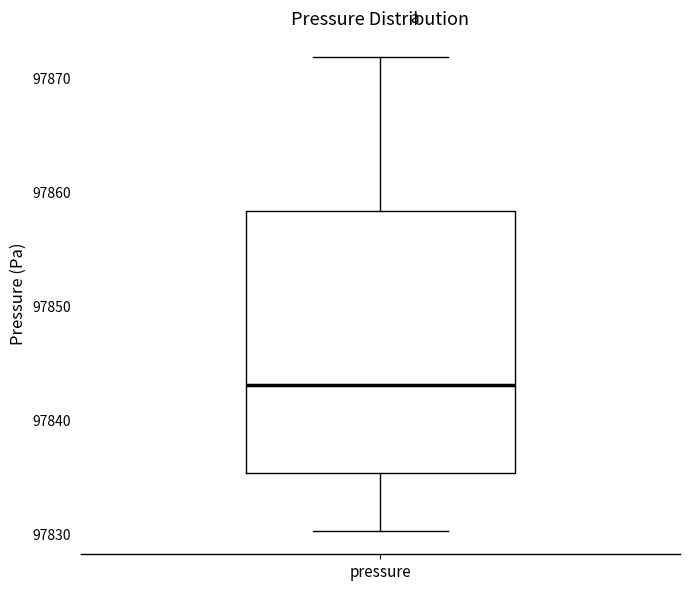

Where does the upper whisker of the box for pressure end on the y-axis? The values are not printed on the chart, so give them approximately, as read against the axis.

97872